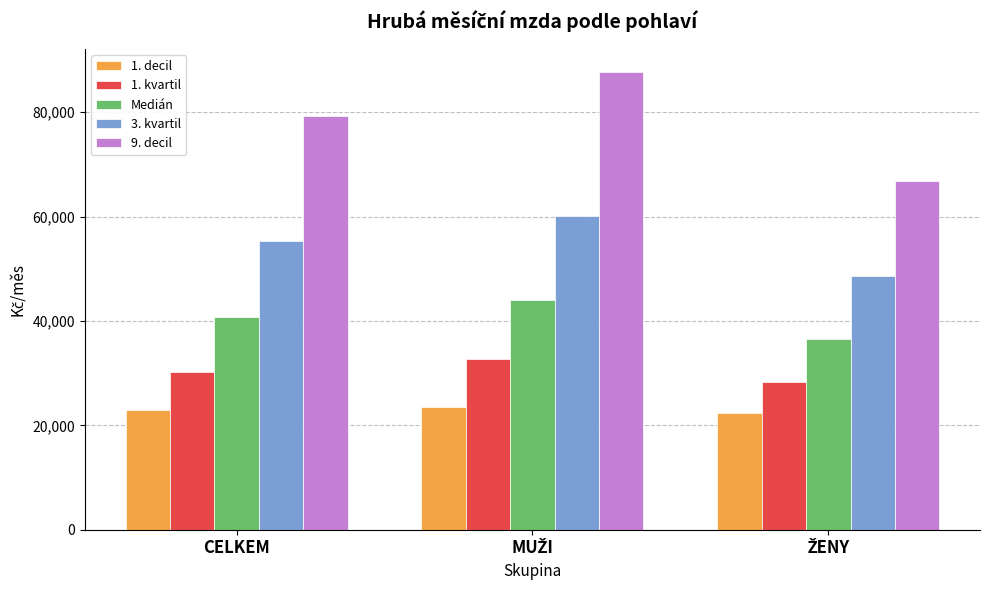

What is the smallest value displayed?

22449.1